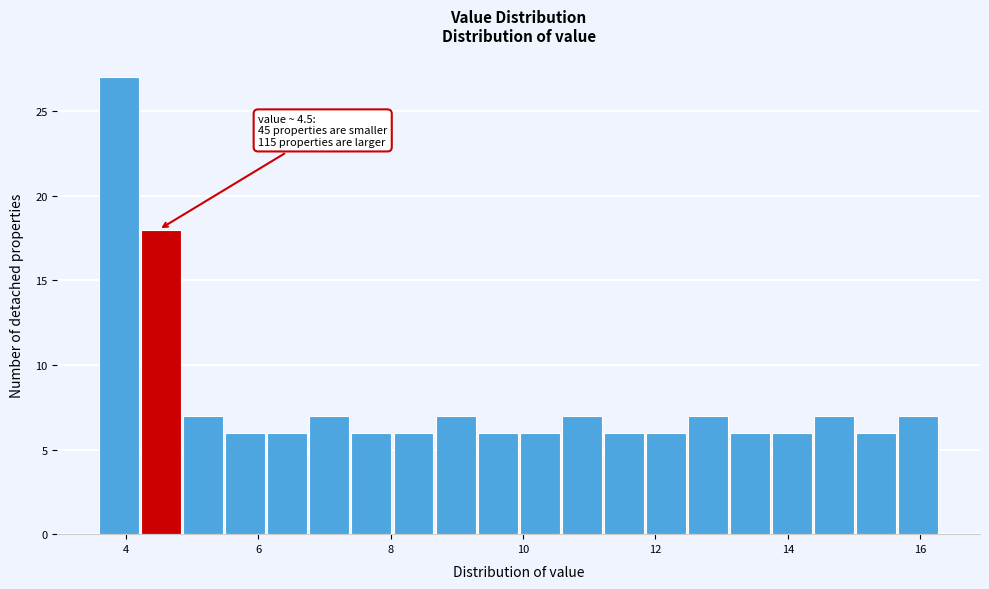

Around what value on the x-axis is the tallest bar? Give the approximate position of its centre, as read against the axis.

4.0